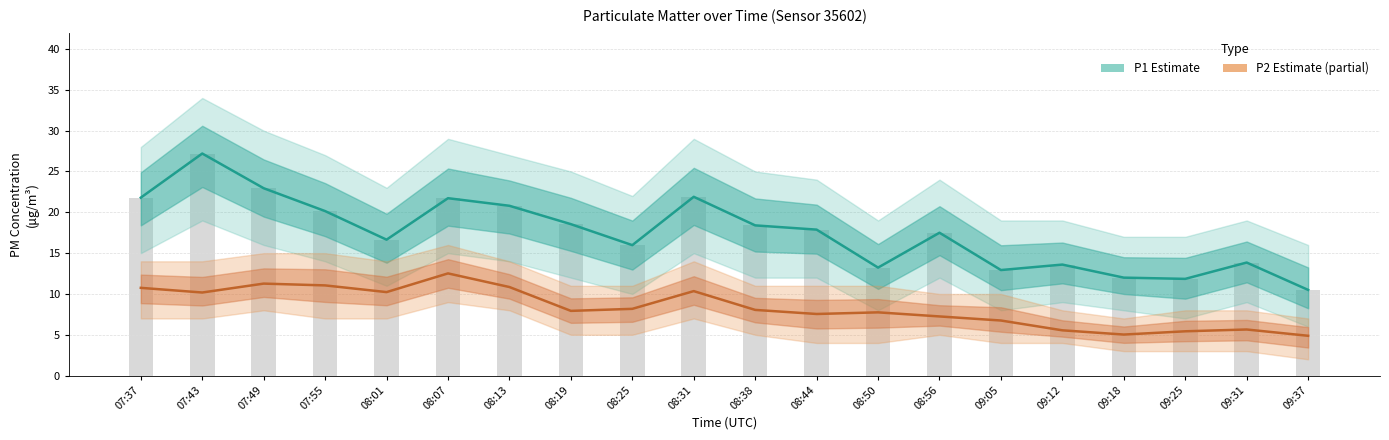

How many data points in P2 (PM2.5) Estimate based on partial data are less than 8?

10